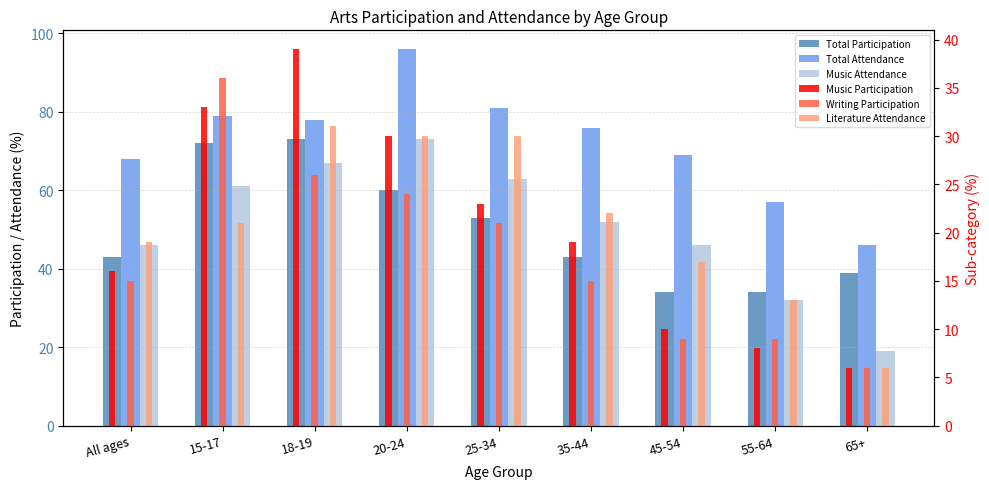

Reading left to right, list all the values displayed in this chart.

Total Participation: 43	72	73	60	53	43	34	34	39
Total Attendance: 68	79	78	96	81	76	69	57	46
Music Attendance: 46	61	67	73	63	52	46	32	19
Music Participation: 16	33	39	30	23	19	10	8	6
Writing Participation: 15	36	26	24	21	15	9	9	6
Literature Attendance: 19	21	31	30	30	22	17	13	6